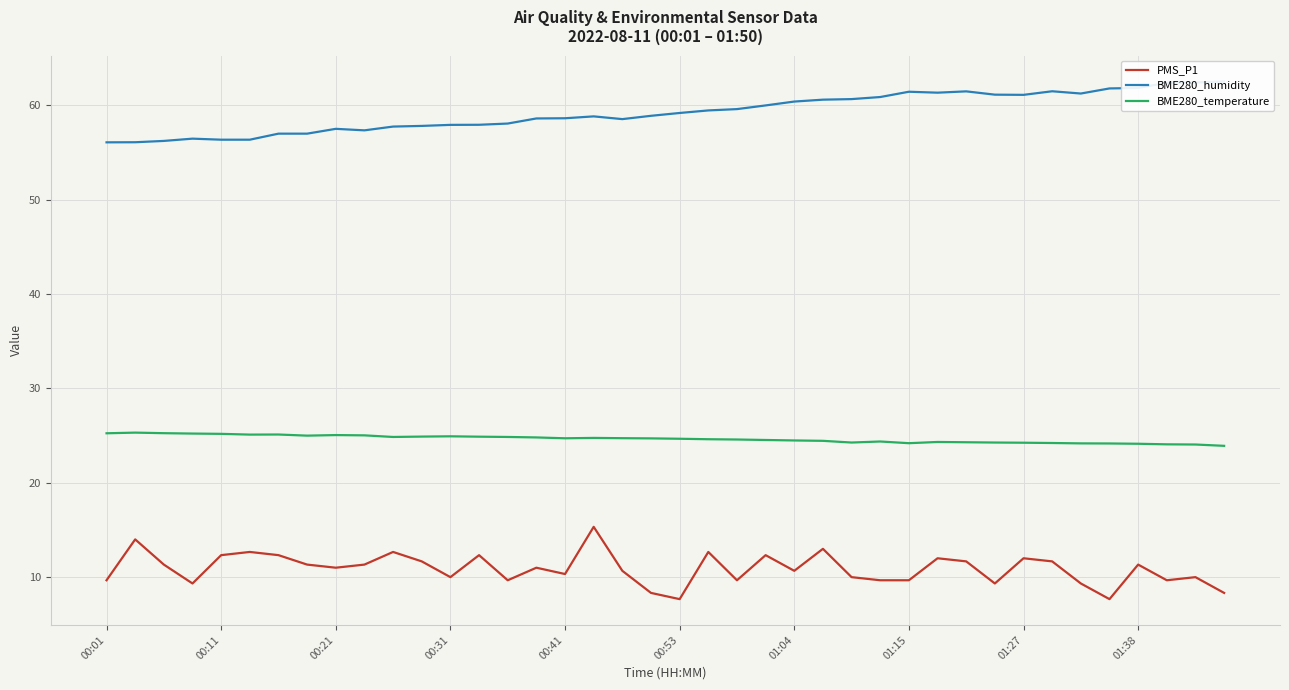

What value does the BME280_humidity series have at 26?

60.6